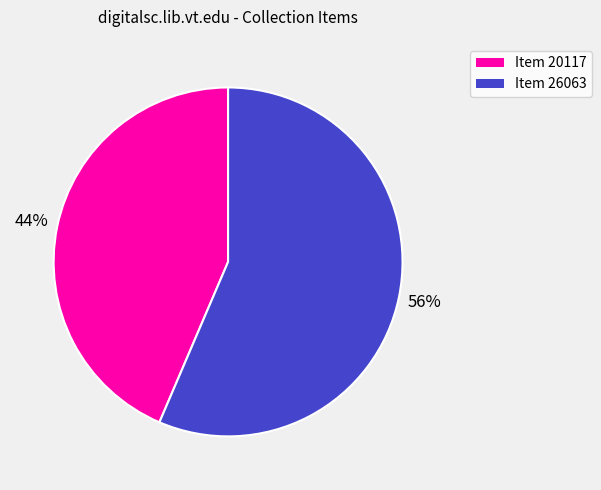

To the nearest percent, what portion does Item 26063 represent?

56%